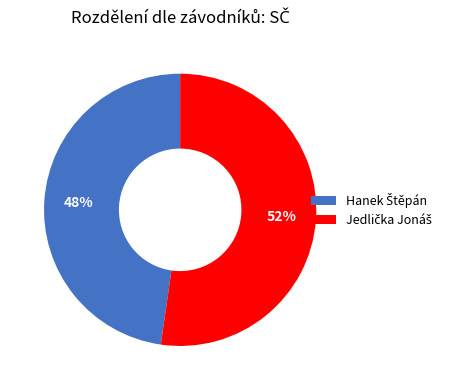

How many segments does this pie chart have?

2